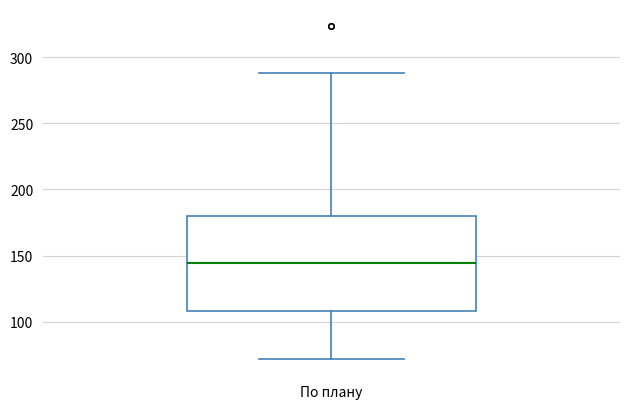

Read this box plot against the y-axis: the position of the median line, the range covered by the box, and the ends of both whiskers. The values are not printed on the chart, so give them approximately, as read against the axis.

median 145, box 110 to 180, whiskers 70 to 290